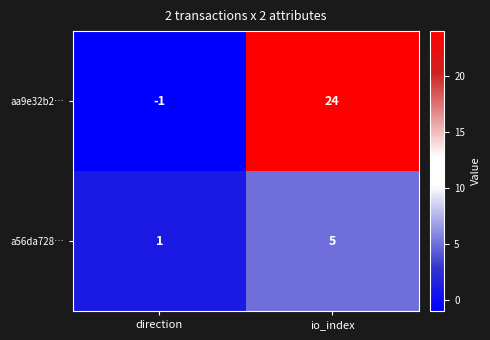

The aa9e32b2… series shows -1 at direction. True or false?

True